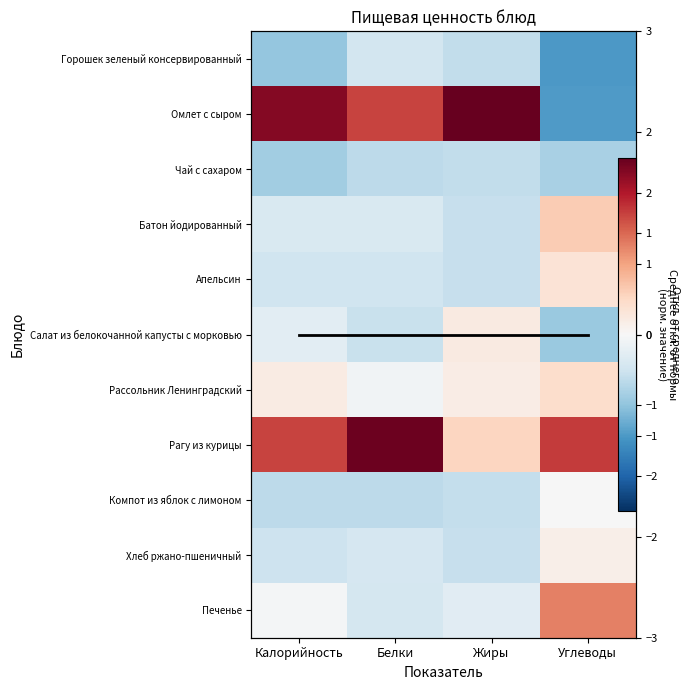

At Калорийность, list the series in order from smallest to largest.

Горошек зеленый консервированный, Чай с сахаром, Компот из яблок с лимоном, Хлеб ржано-пшеничный, Апельсин, Батон йодированный, Салат из белокочанной капусты с морковью, Печенье, Среднее (норм.), Рассольник Ленинградский, Рагу из курицы, Омлет с сыром